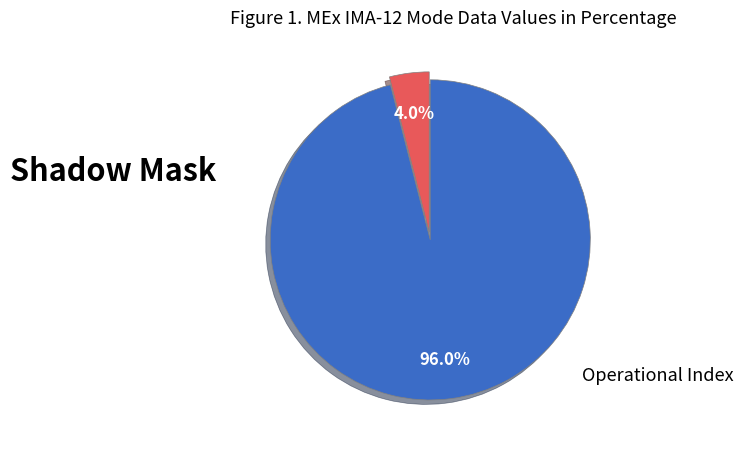

Combined, what portion of the pie is Shadow Mask and Operational Index?

100.0%